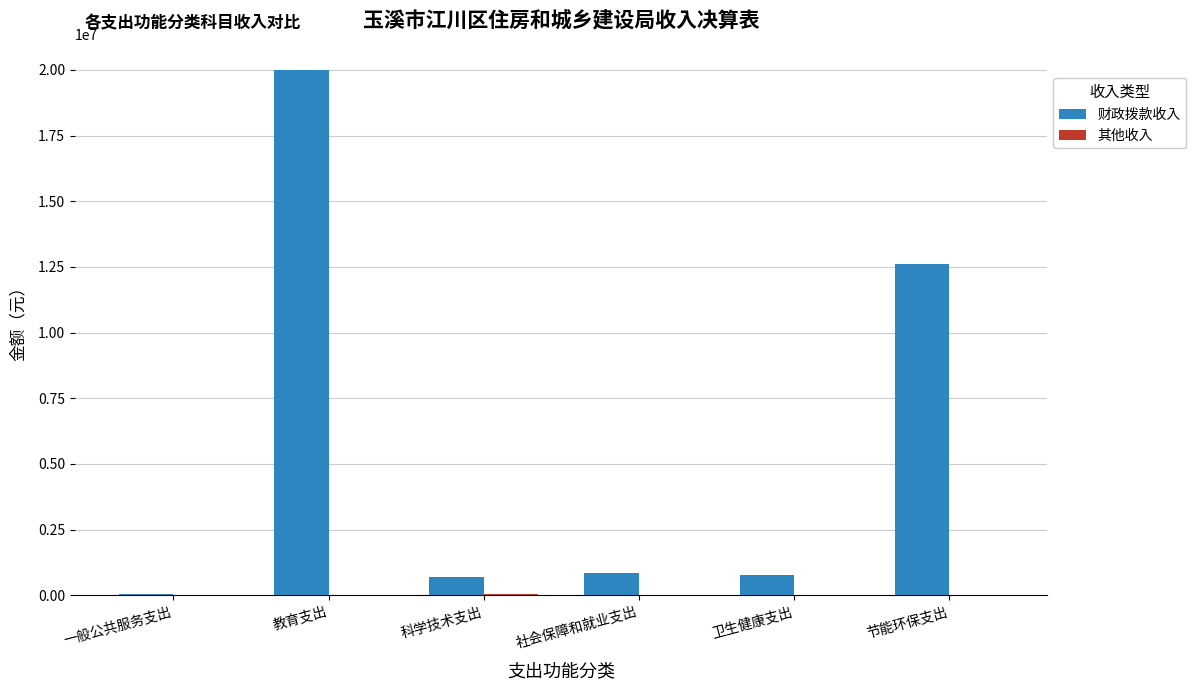

At which category is the sum across all series the highest?

教育支出